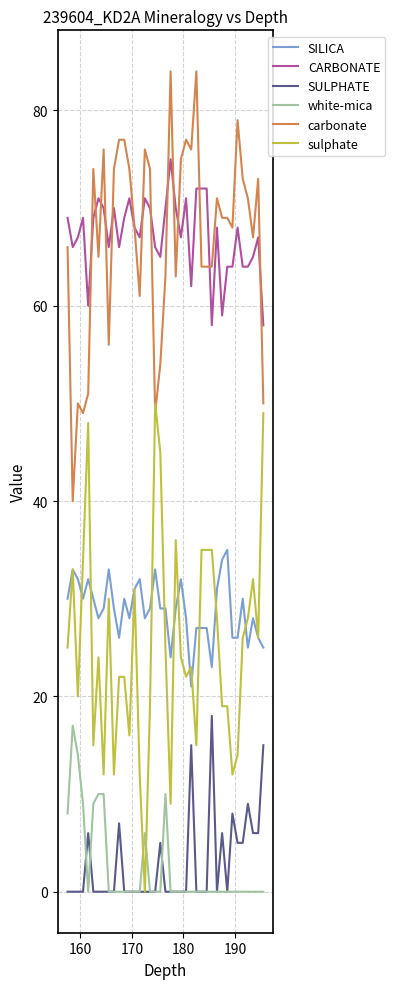

How many intersections are there between sulphate and white-mica?

2